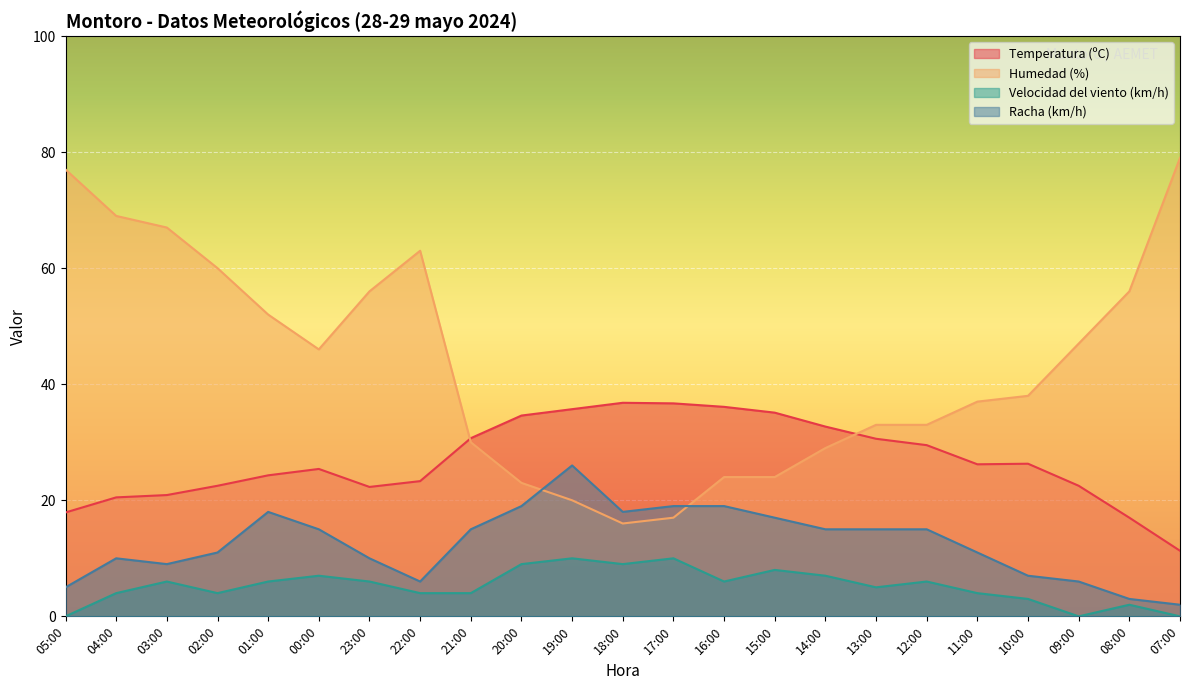

Between 17:00 and 08:00, which series saw the biggest shift?

Humedad (%)